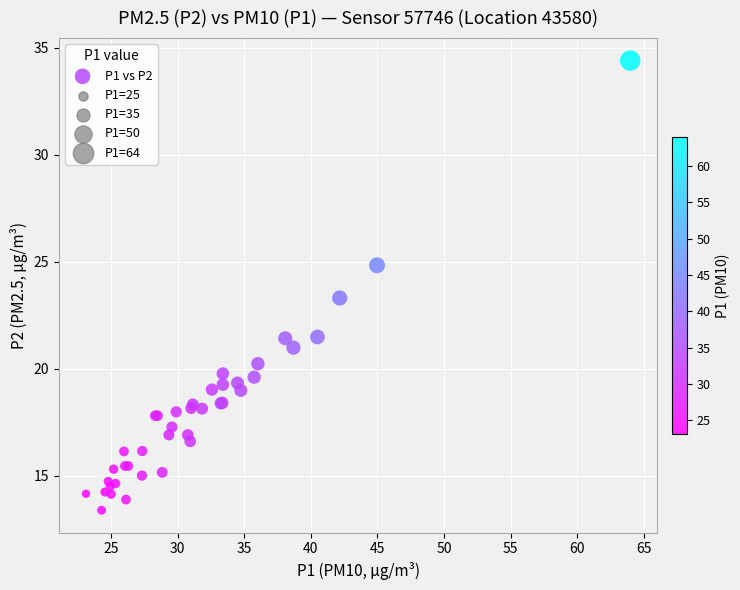

What Y value in the scatter plot is closest to 23?

23.3